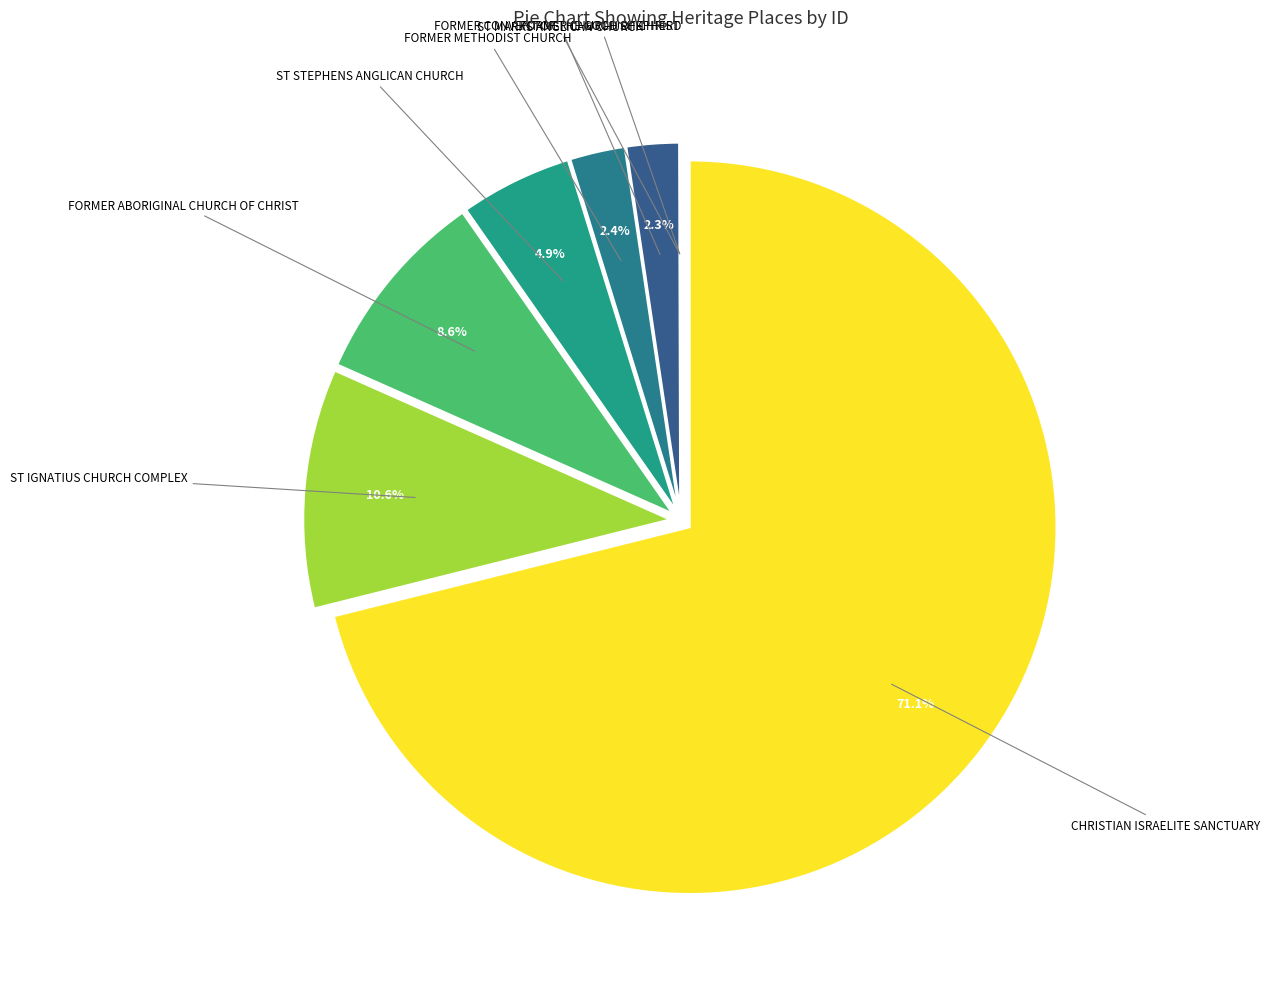

Rank the categories by value from highest to lowest.

CHRISTIAN ISRAELITE SANCTUARY, ST IGNATIUS CHURCH COMPLEX, FORMER ABORIGINAL CHURCH OF CHRIST, ST STEPHENS ANGLICAN CHURCH, FORMER METHODIST CHURCH, ST MARKS ANGLICAN CHURCH, FORMER CHURCH OF CHRIST, FORMER CONVENT OF THE GOOD SHEPHERD